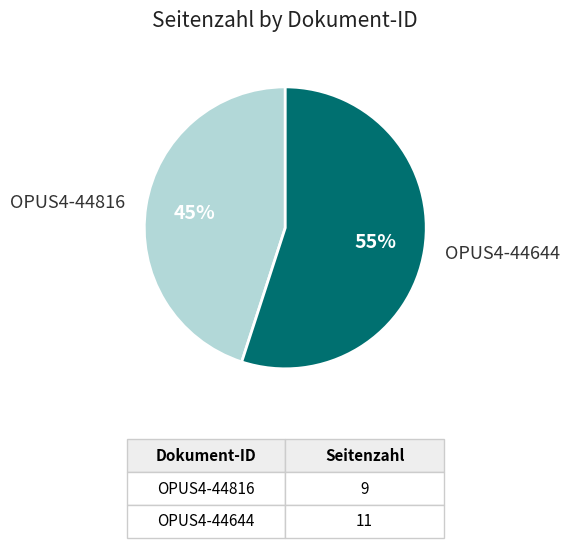

Do OPUS4-44644 and OPUS4-44816 together represent more than half of the pie?

Yes